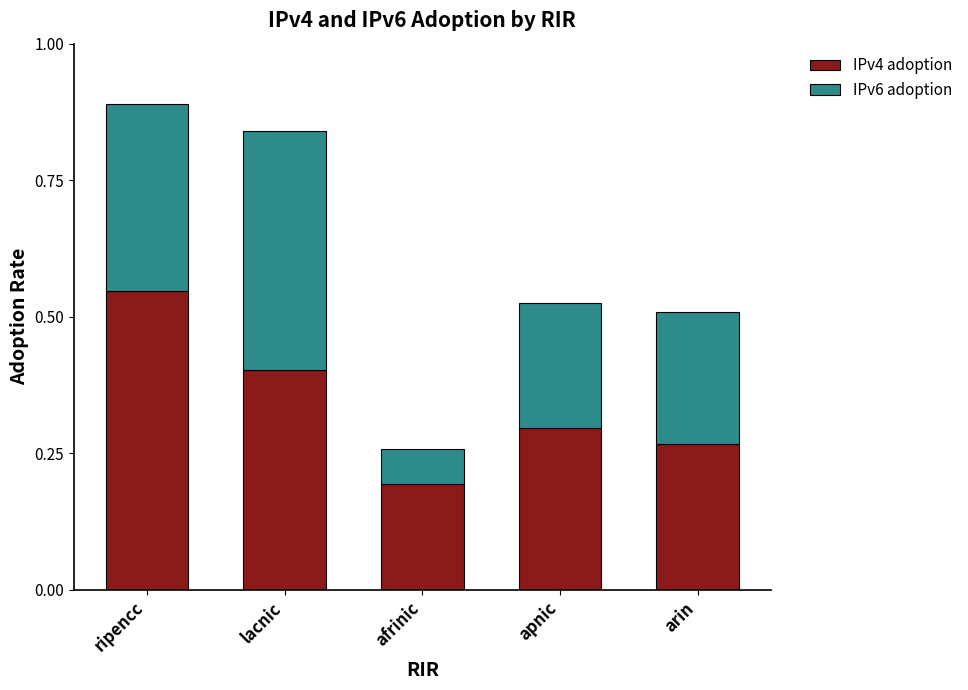

At which label does IPv4 adoption reach its minimum?

afrinic